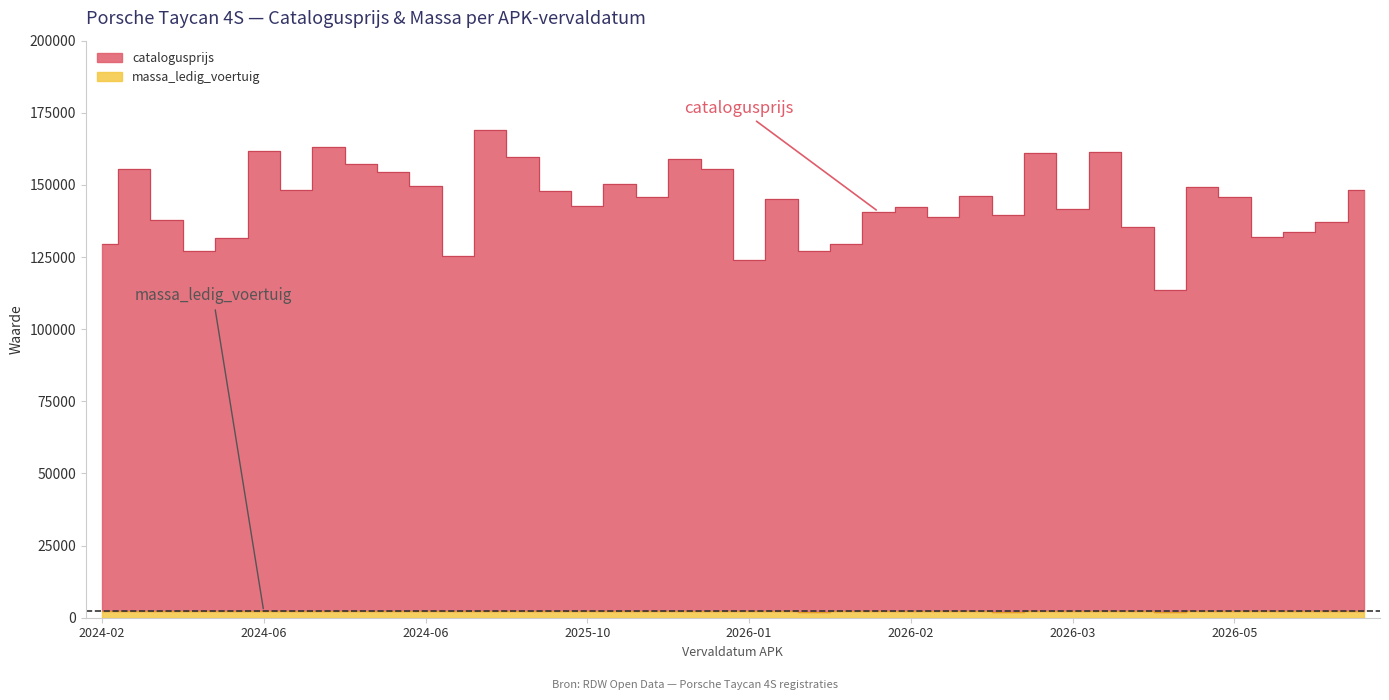

What is the average value of the massa_ledig_voertuig series?

2189